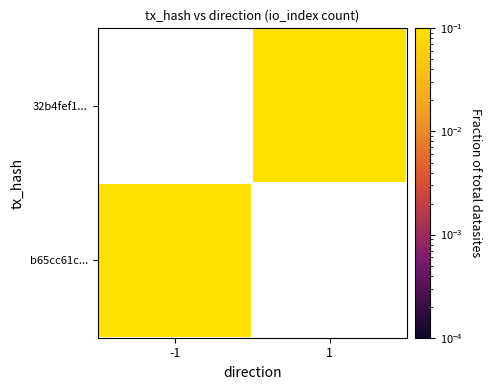

How many series are shown in this chart?

2